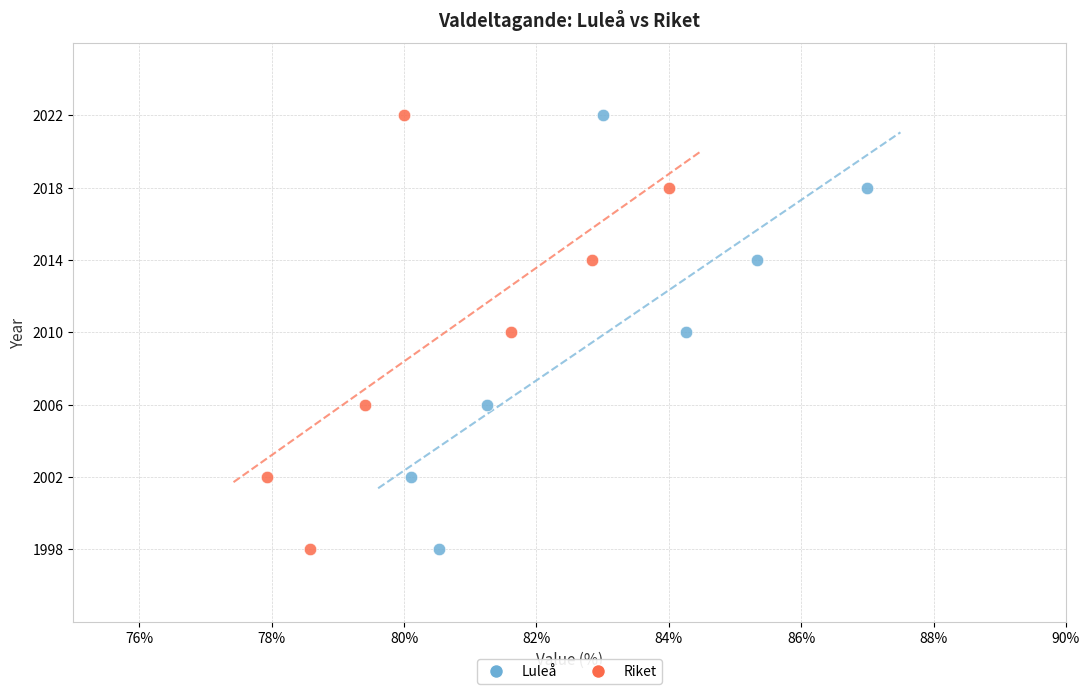

What are all the series names shown in the legend?

Luleå, Riket